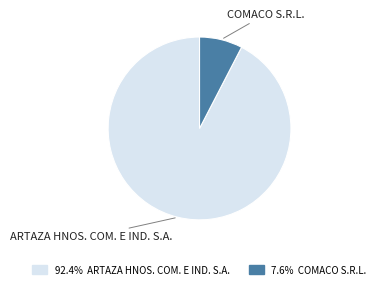

Does any single category account for the majority?

Yes